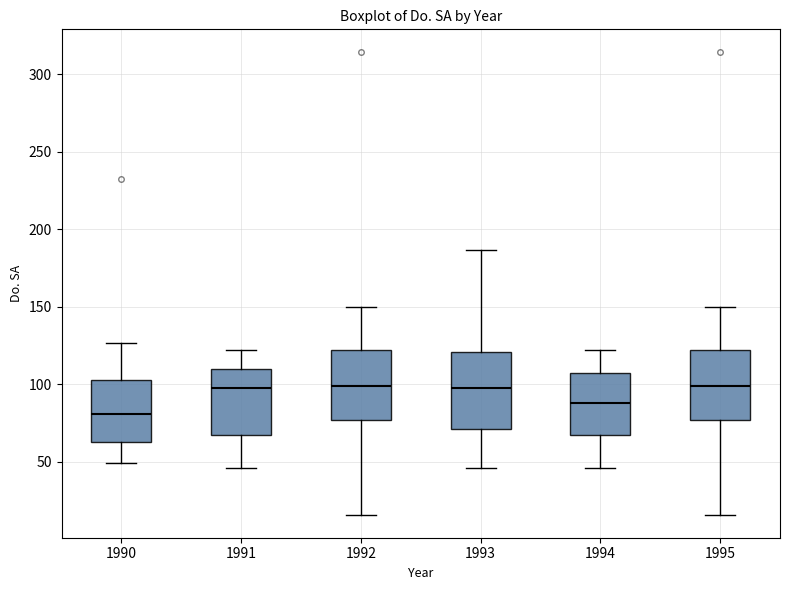

Which box has the lowest median line?

1990